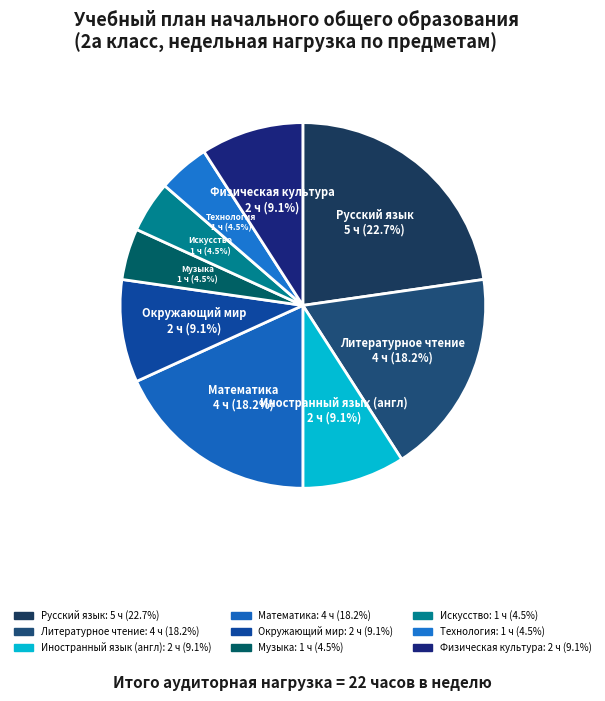

To the nearest percent, what is the difference between the Математика and Технология slice percentages?

14%